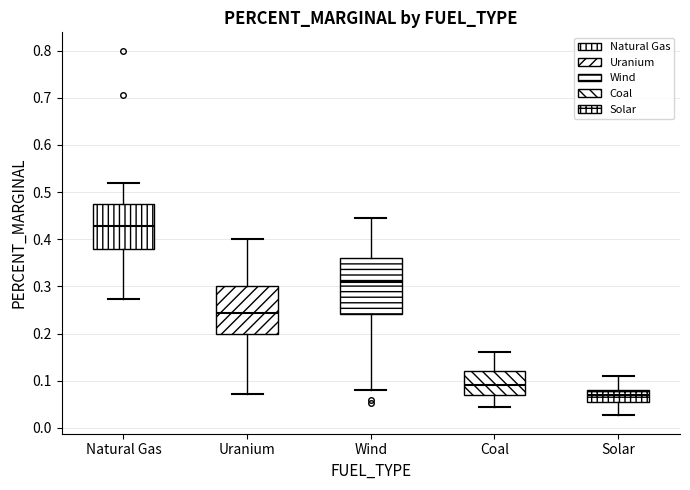

Reading left to right, transcribe this box plot: for each box, give where its median line is, the range the box spans, and where its two whiskers end, as read against the y-axis. The values are not printed on the chart, so give them approximately, as read against the axis.

Natural Gas: median 0.43, box 0.38 to 0.47, whiskers 0.27 to 0.52
Uranium: median 0.24, box 0.20 to 0.30, whiskers 0.07 to 0.40
Wind: median 0.31, box 0.24 to 0.36, whiskers 0.08 to 0.44
Coal: median 0.09, box 0.07 to 0.12, whiskers 0.04 to 0.16
Solar: median 0.07, box 0.05 to 0.08, whiskers 0.03 to 0.11